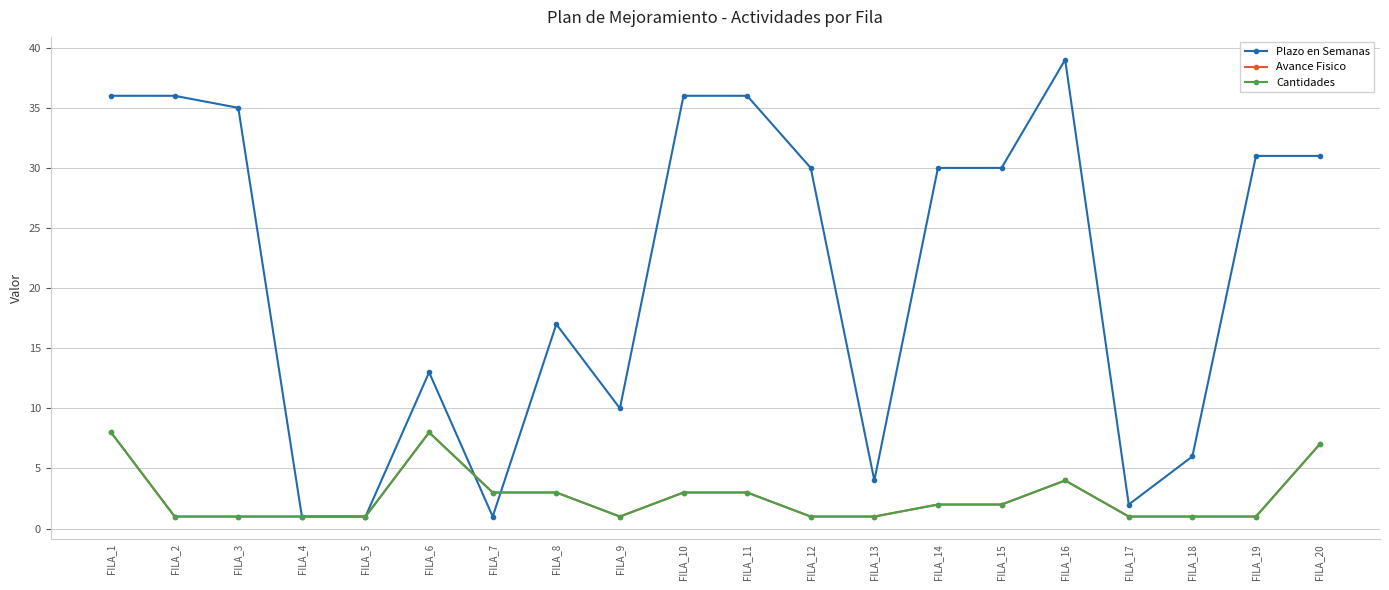

Does the chart have visible grid lines?

Yes